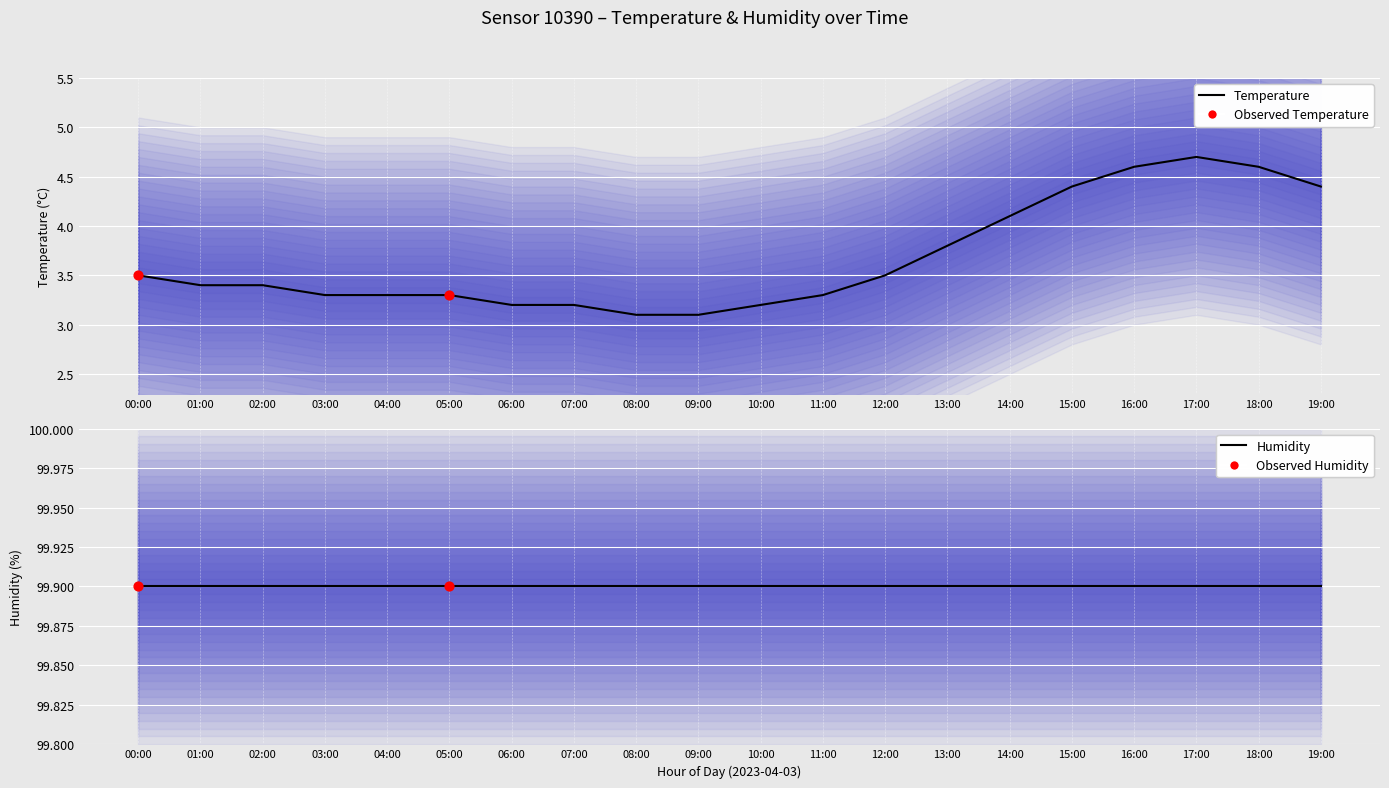

Between 05:00 and 03:00, which is larger?

05:00